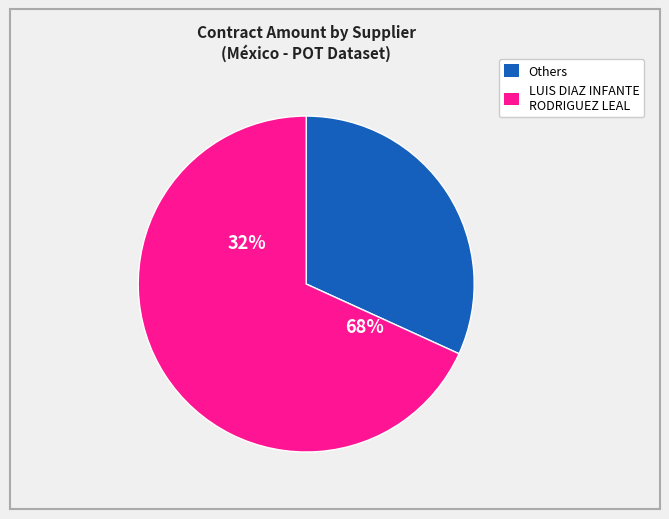

What is the largest slice in the pie chart?

LUIS DIAZ INFANTE RODRIGUEZ LEAL